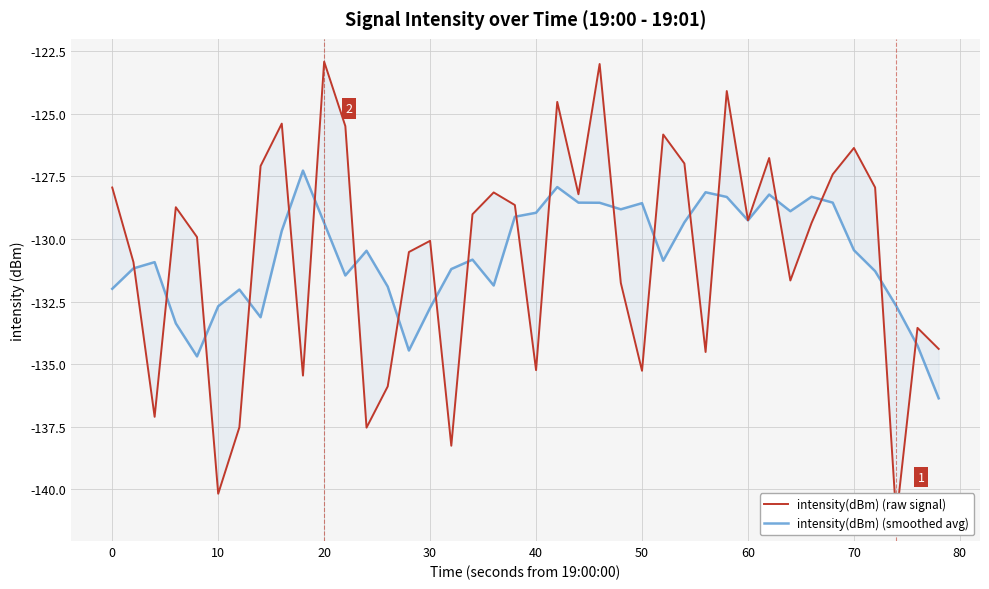

Count the number of data series in this chart.

2